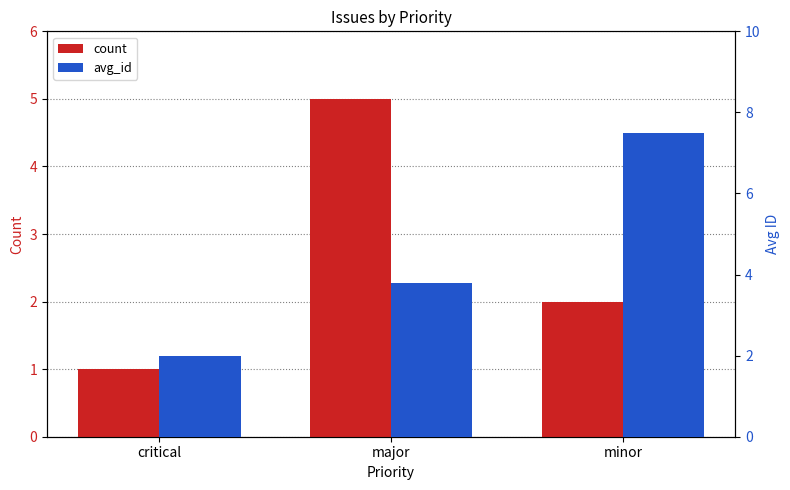

Rank the categories by avg_id value from highest to lowest.

minor, major, critical